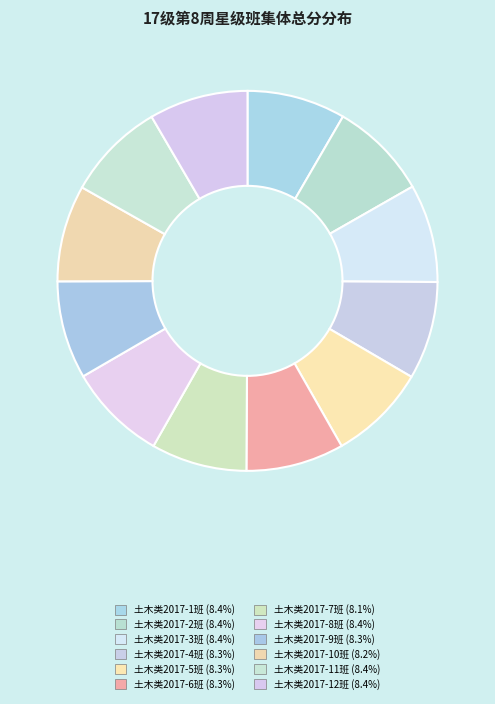

Count the number of slices in the pie.

12